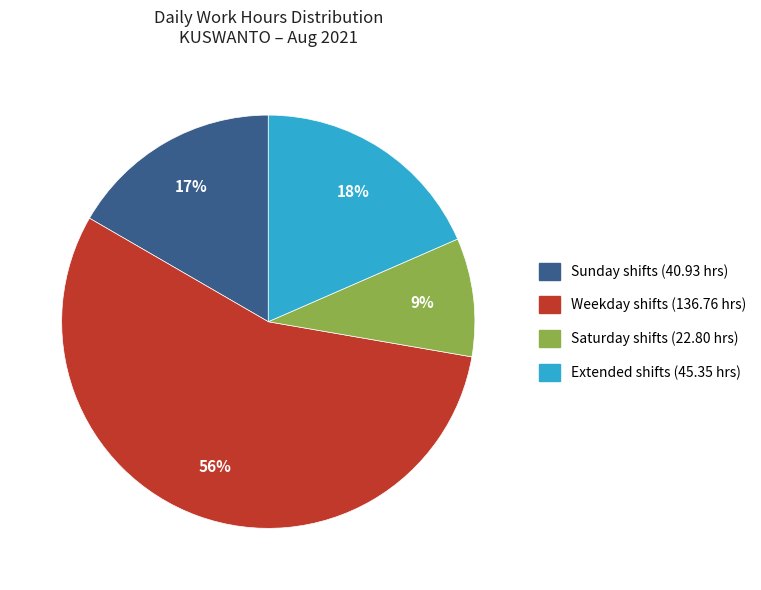

Is there any slice that represents more than half of the pie?

Yes